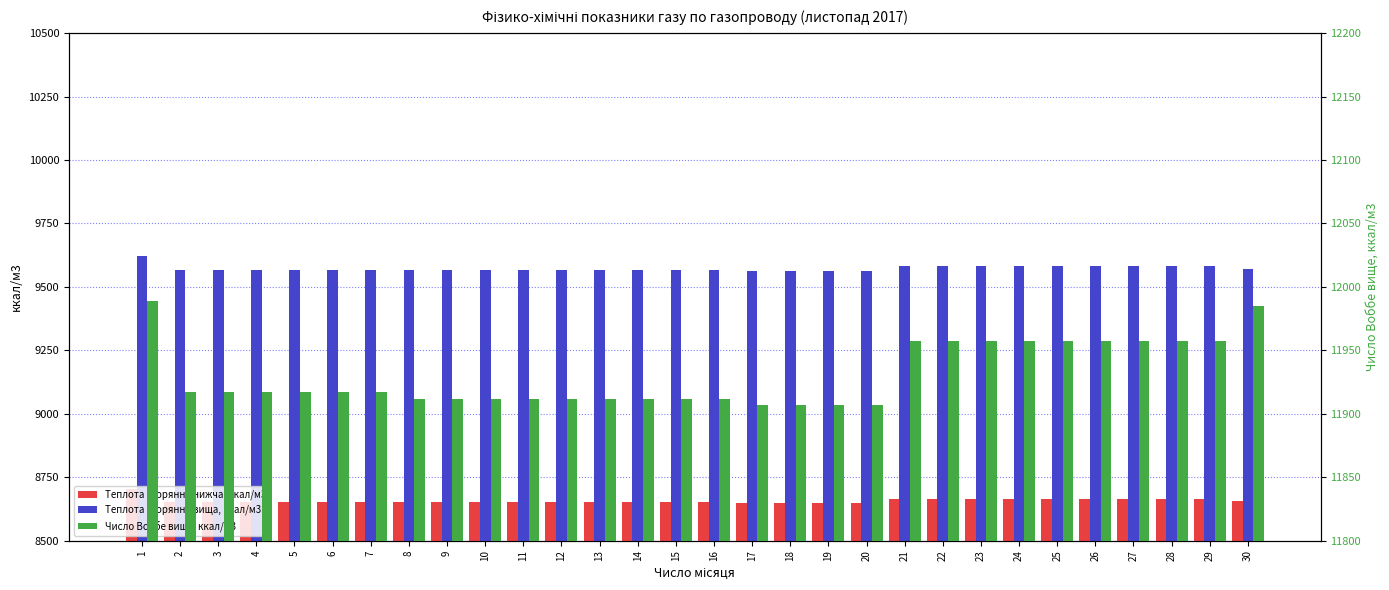

Reading left to right, transcribe all the data shown in this chart.

Теплота згоряння нижча, ккал/м3: 8703.2	8652.3	8652.3	8652.3	8652.3	8652.3	8652.3	8651.6	8651.6	8651.6	8651.6	8651.6	8651.6	8651.6	8651.6	8651.6	8646.7	8646.7	8646.7	8646.7	8665.0	8665.0	8665.0	8665.0	8665.0	8665.0	8665.0	8665.0	8665.0	8655.4
Теплота згоряння вища, ккал/м3: 9622.1	9566.9	9566.9	9566.9	9566.9	9566.9	9566.9	9566.0	9566.0	9566.0	9566.0	9566.0	9566.0	9566.0	9566.0	9566.0	9560.7	9560.7	9560.7	9560.7	9581.1	9581.1	9581.1	9581.1	9581.1	9581.1	9581.1	9581.1	9581.1	9571.4
Число Воббе вище, ккал/м3: 11989.0	11917.0	11917.0	11917.0	11917.0	11917.0	11917.0	11912.0	11912.0	11912.0	11912.0	11912.0	11912.0	11912.0	11912.0	11912.0	11907.0	11907.0	11907.0	11907.0	11957.0	11957.0	11957.0	11957.0	11957.0	11957.0	11957.0	11957.0	11957.0	11985.0